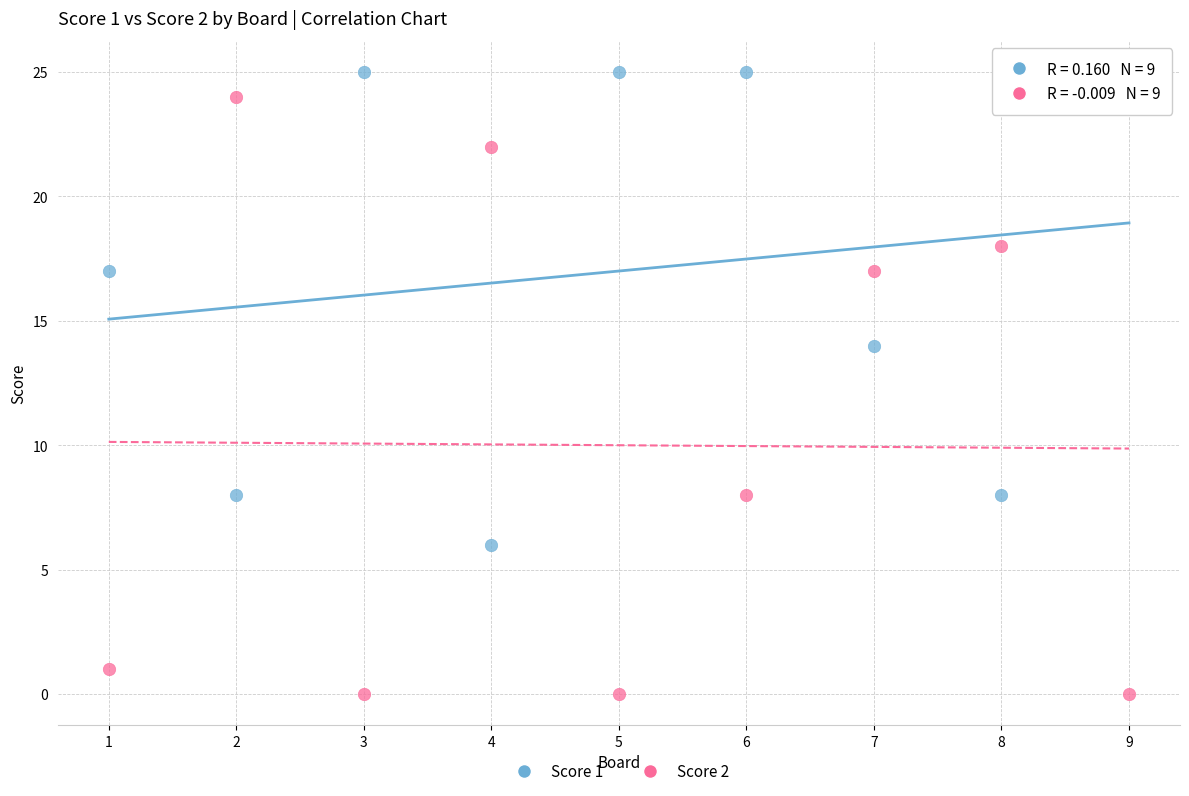

In the Score 2 series, what Y value is closest to 12?

8